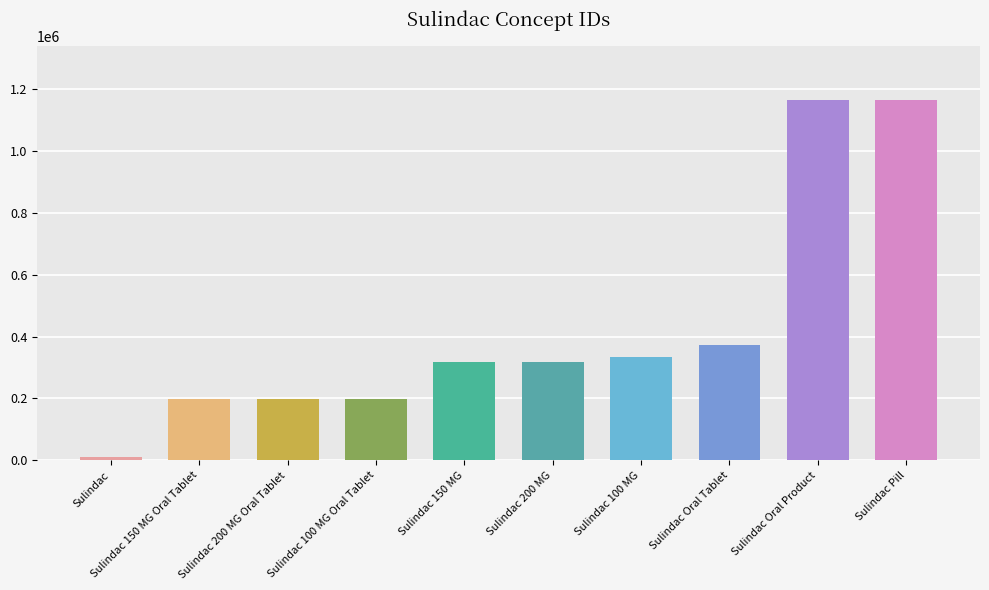

What is the greatest value displayed?

1163019